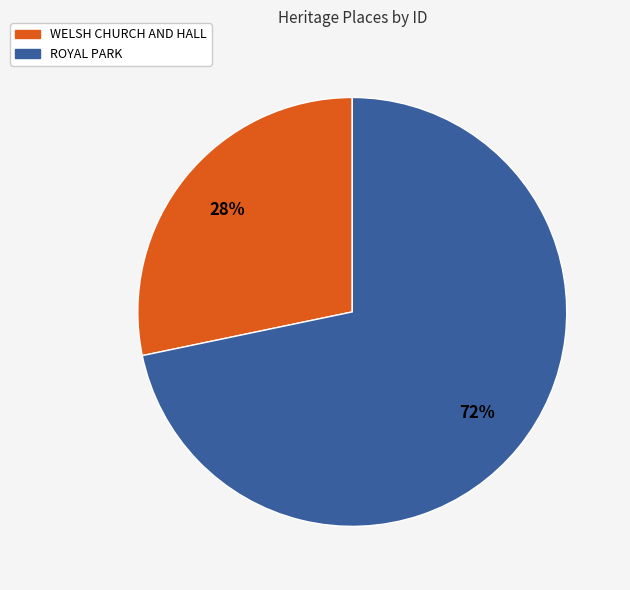

Which has a higher value, WELSH CHURCH AND HALL or ROYAL PARK?

ROYAL PARK